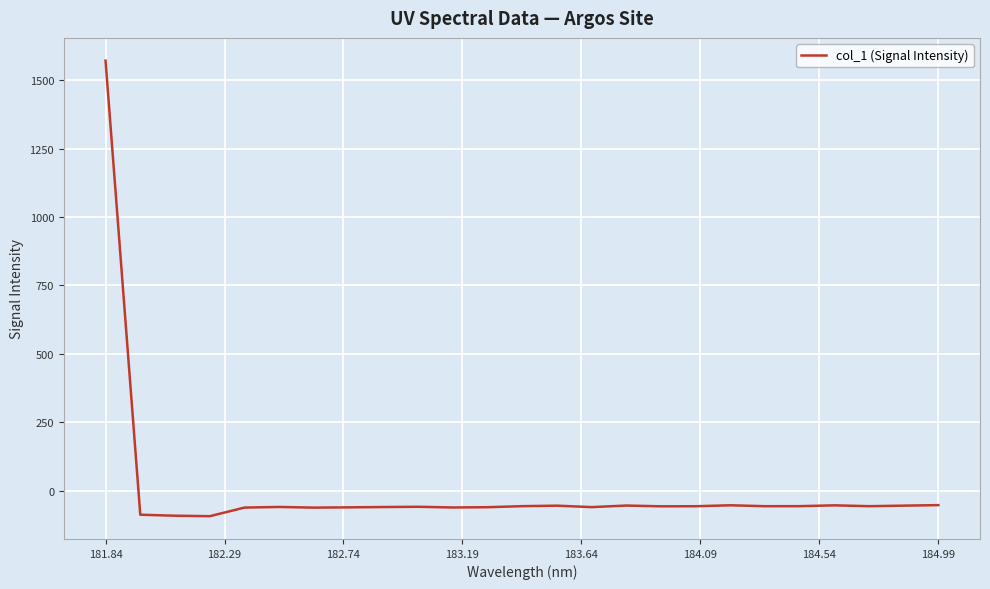

What is the smallest value displayed?

-93.3